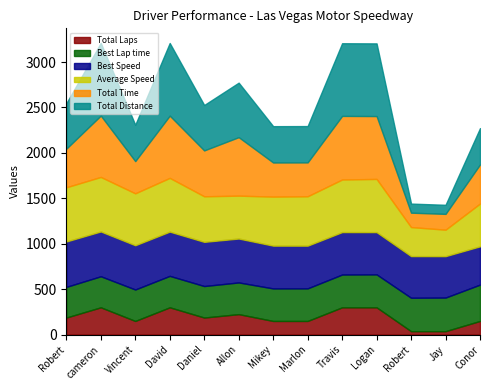

True or false: Total Laps and Average Speed intersect in this chart.

False